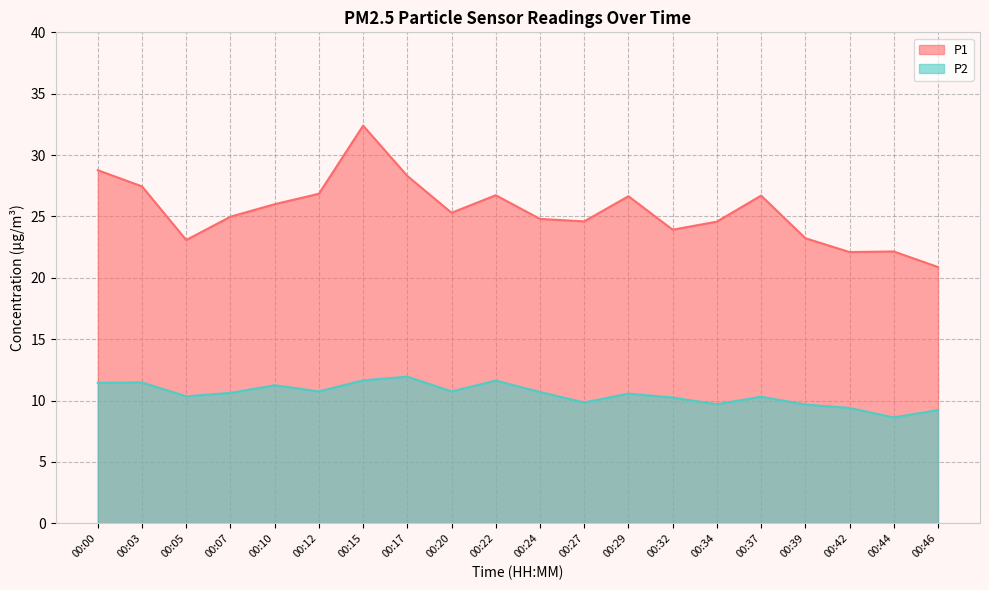

Does the chart have visible grid lines?

Yes